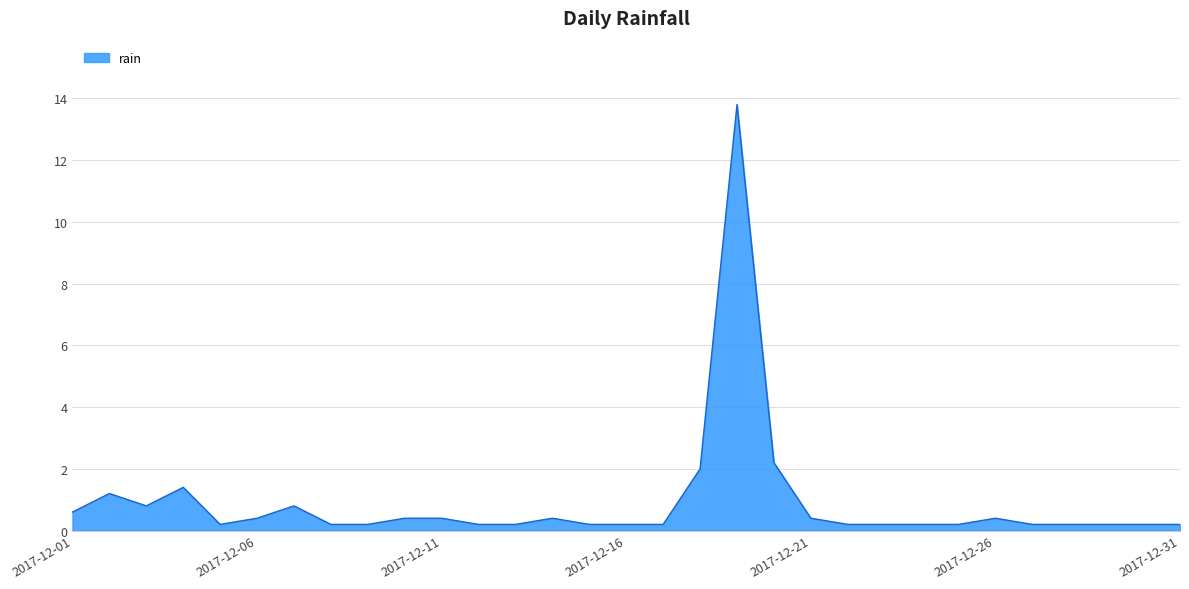

What is the average value?

0.9